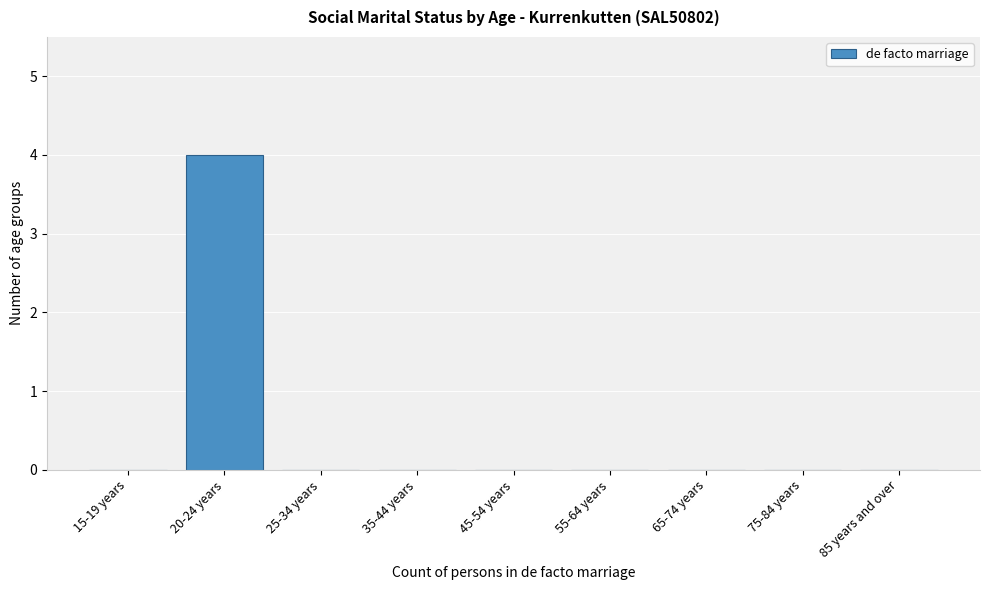

Reading right to left, what are all the values shown in this chart?

85 years and over=0	75-84 years=0	65-74 years=0	55-64 years=0	45-54 years=0	35-44 years=0	25-34 years=0	20-24 years=4	15-19 years=0